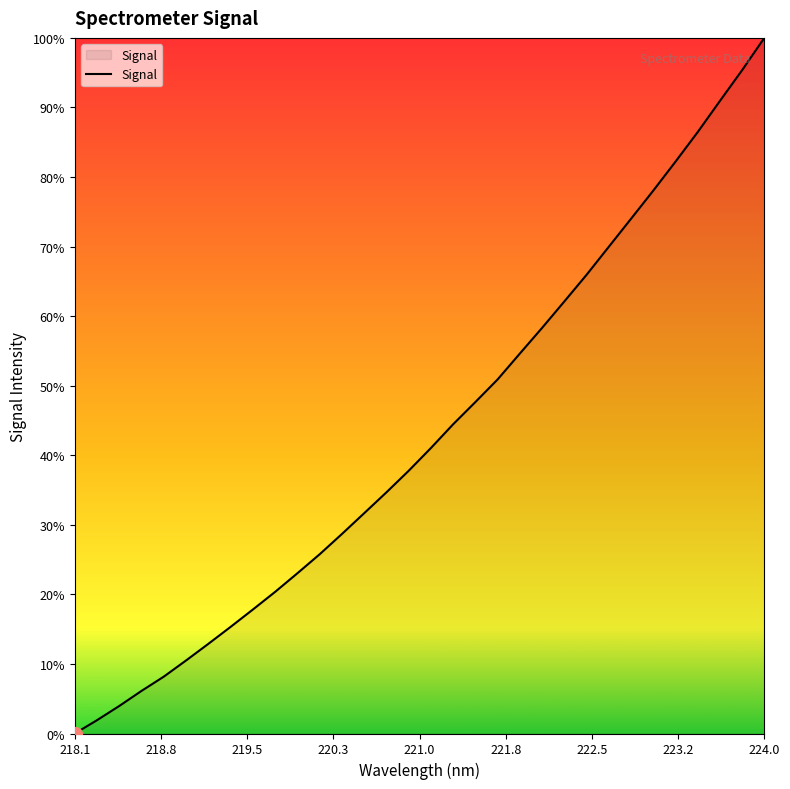

Does the chart display data point markers on the line(s)?

No